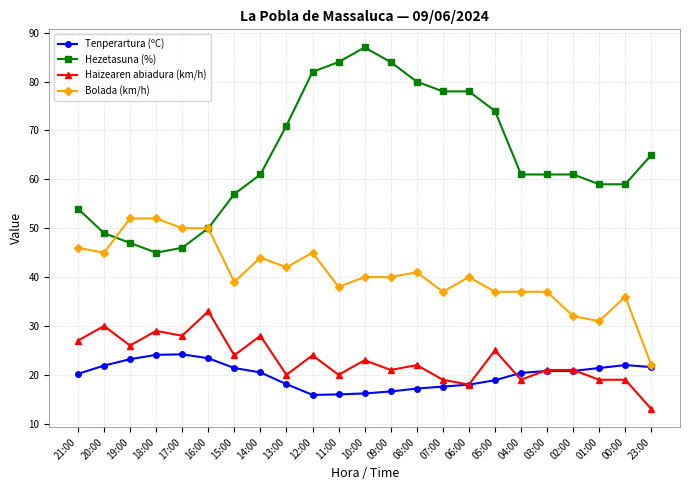

True or false: Bolada (km/h) has more than 1 points higher than both neighbors.

True